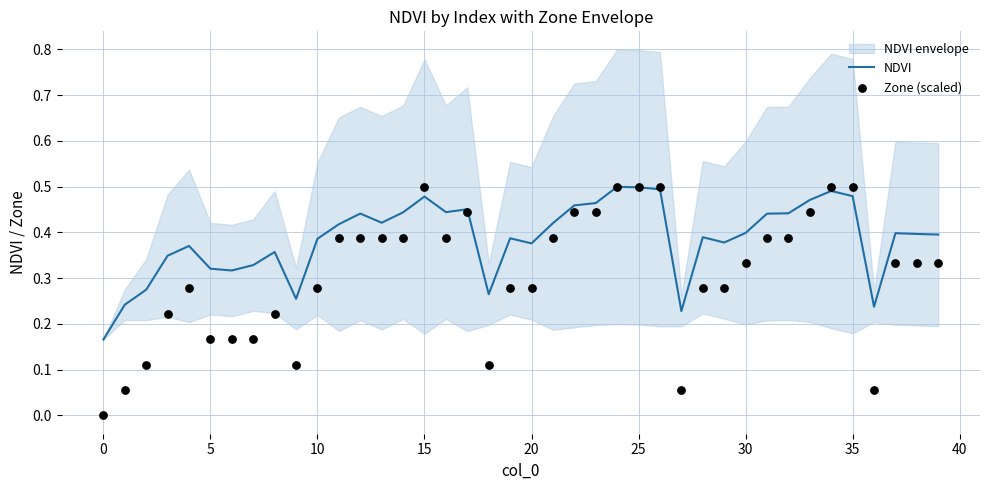

Is it true that NDVI equals 0.6 at 5?

False